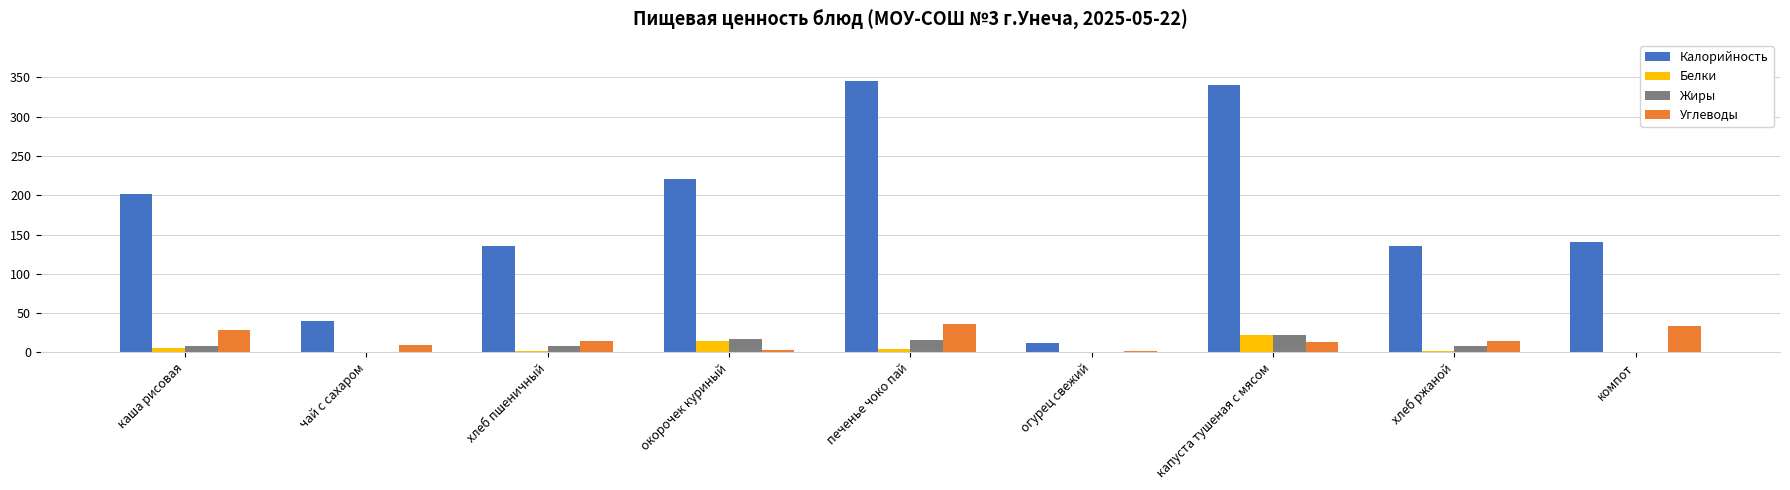

True or false: Углеводы has a value of 13 at капуста тушеная с мясом.

True